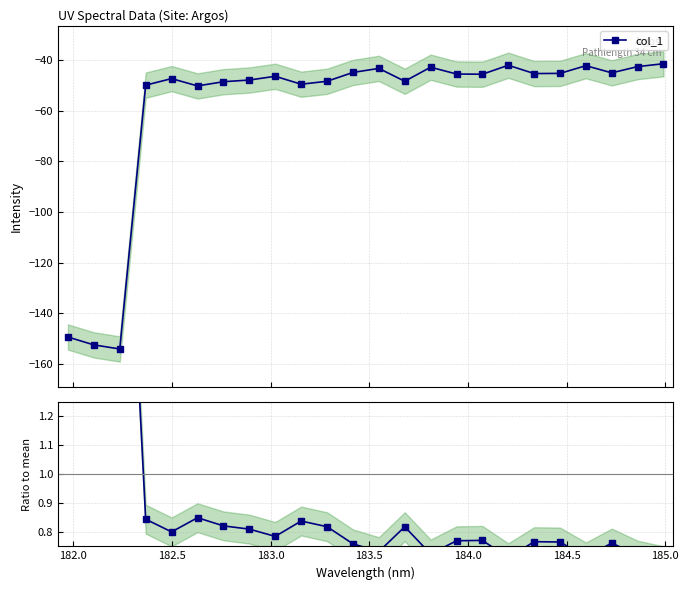

True or false: col_1 and Ratio to mean intersect in this chart.

False